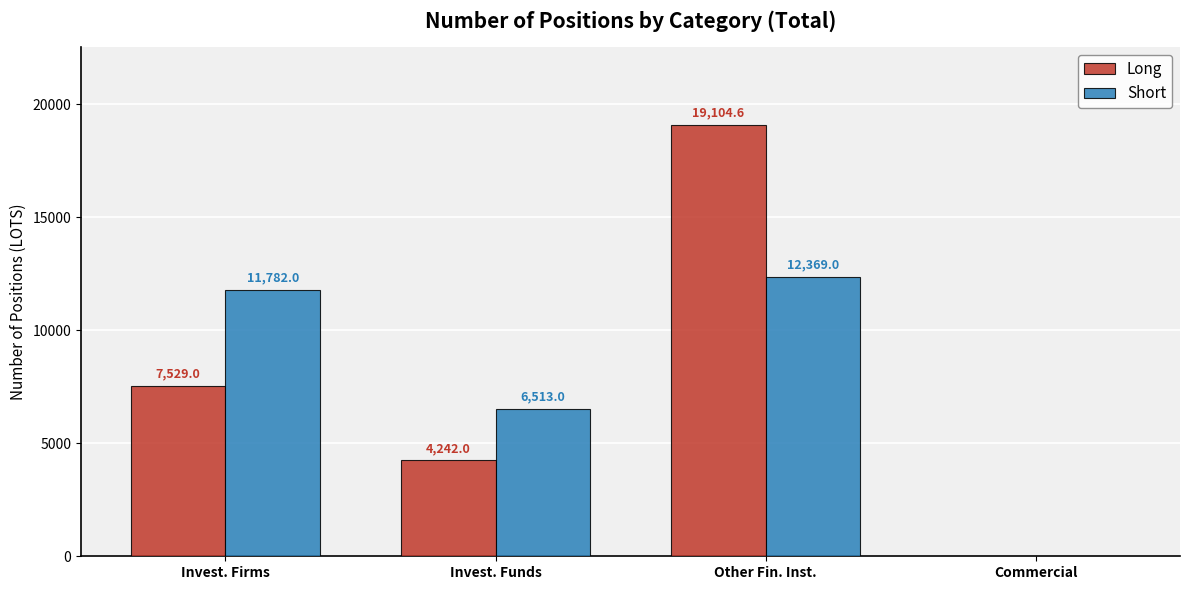

What are all the series names shown in the legend?

Long, Short